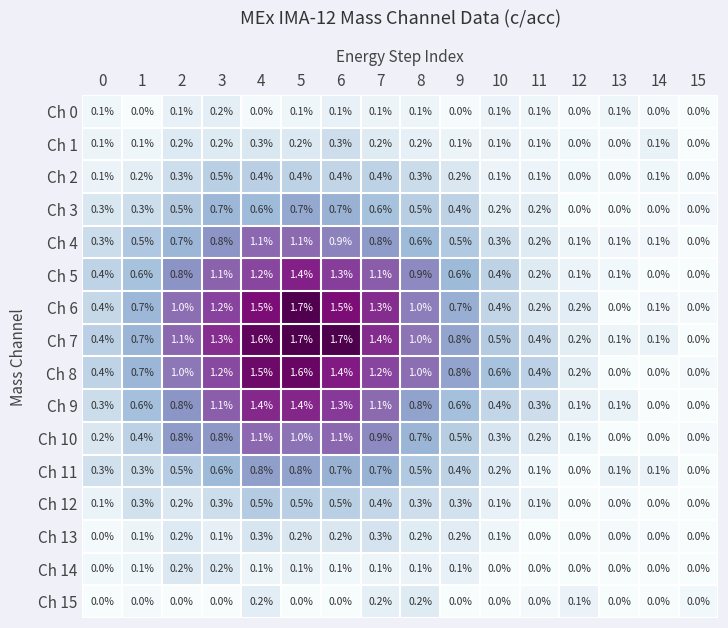

What is the difference between the highest and lowest values at 1?

0.7